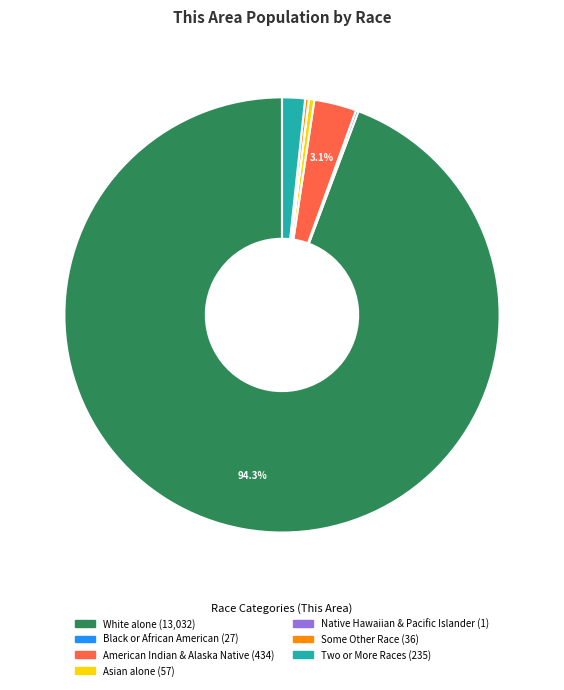

Is there a majority slice in this chart?

Yes